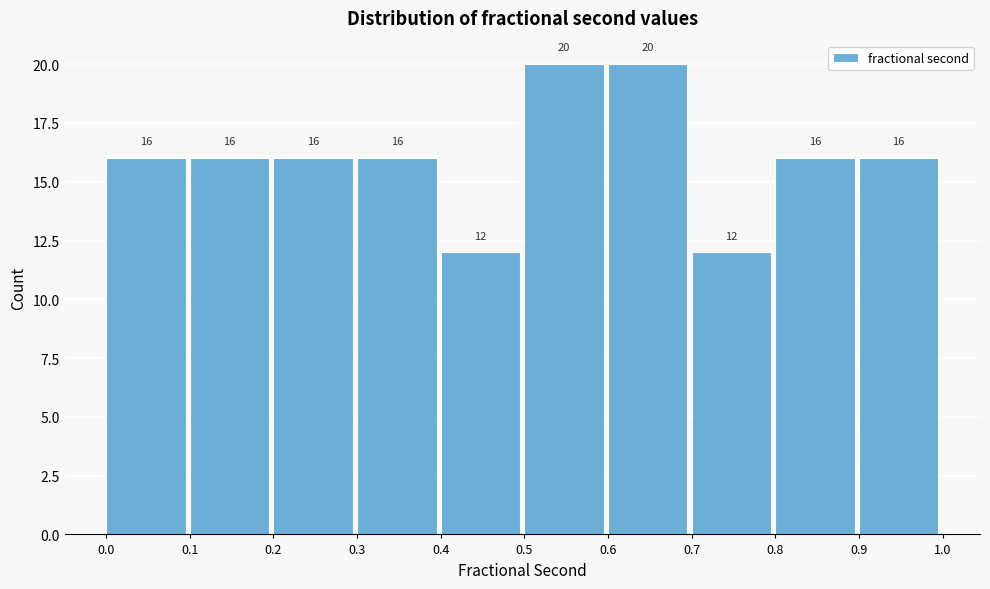

Reading left to right, transcribe this chart: for each bar, give the range it covers on the x-axis and its height.

0.0 to 0.1: 16
0.1 to 0.2: 16
0.2 to 0.3: 16
0.3 to 0.4: 16
0.4 to 0.5: 12
0.5 to 0.6: 20
0.6 to 0.7: 20
0.7 to 0.8: 12
0.8 to 0.9: 16
0.9 to 1.0: 16